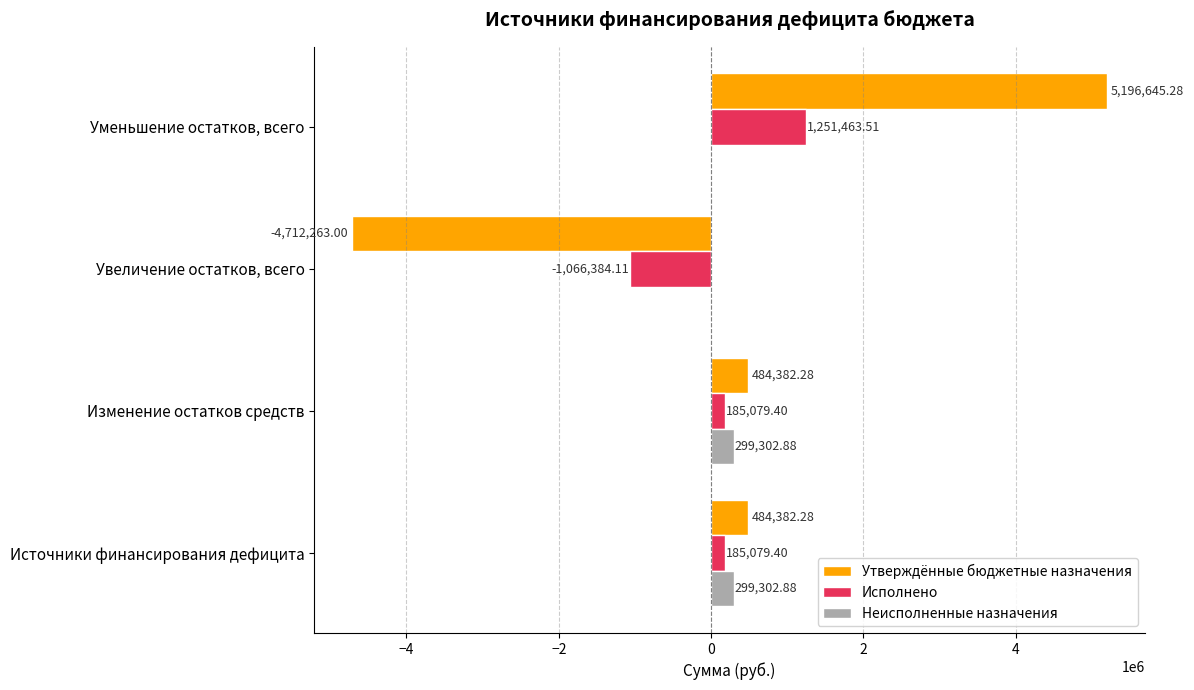

What is the highest value of the Исполнено series?

1251463.5